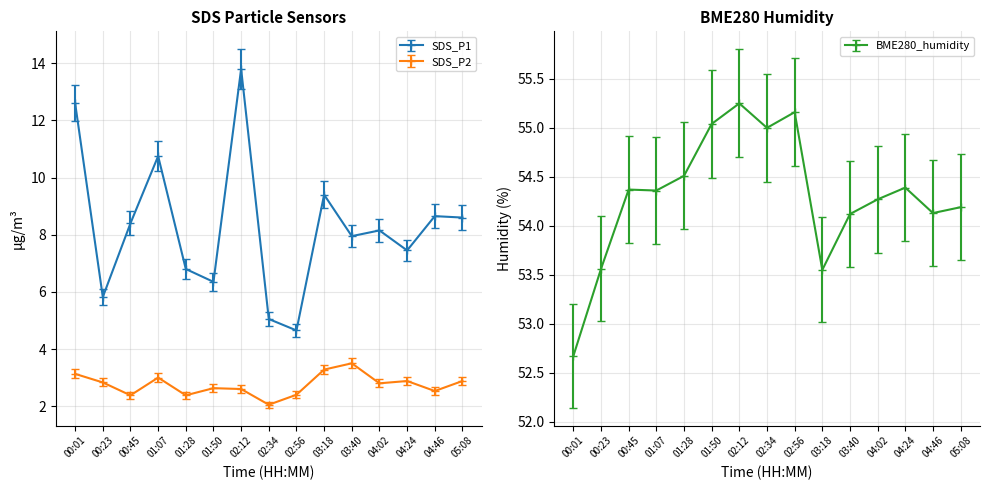

What position from the left is 03:40?

11